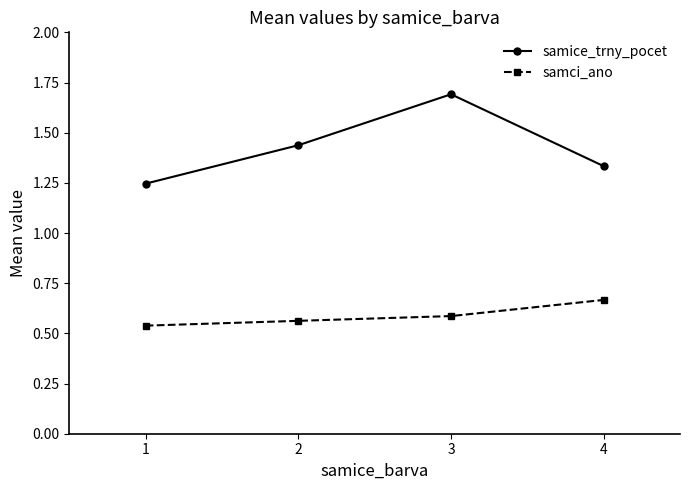

Which series has the largest total across all categories?

samice_trny_pocet